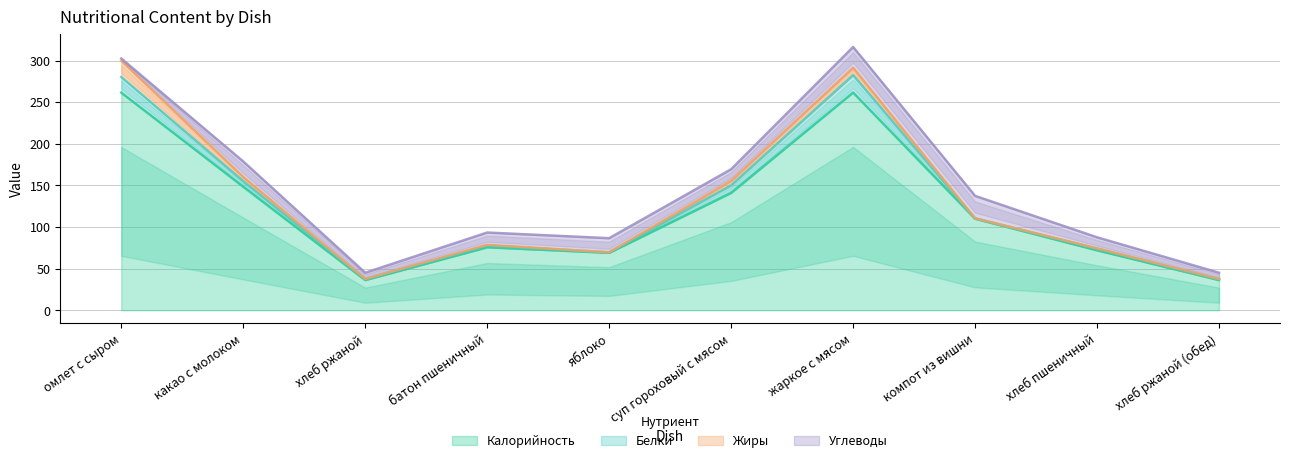

The Калорийность series shows 141.0 at суп гороховый с мясом. True or false?

True